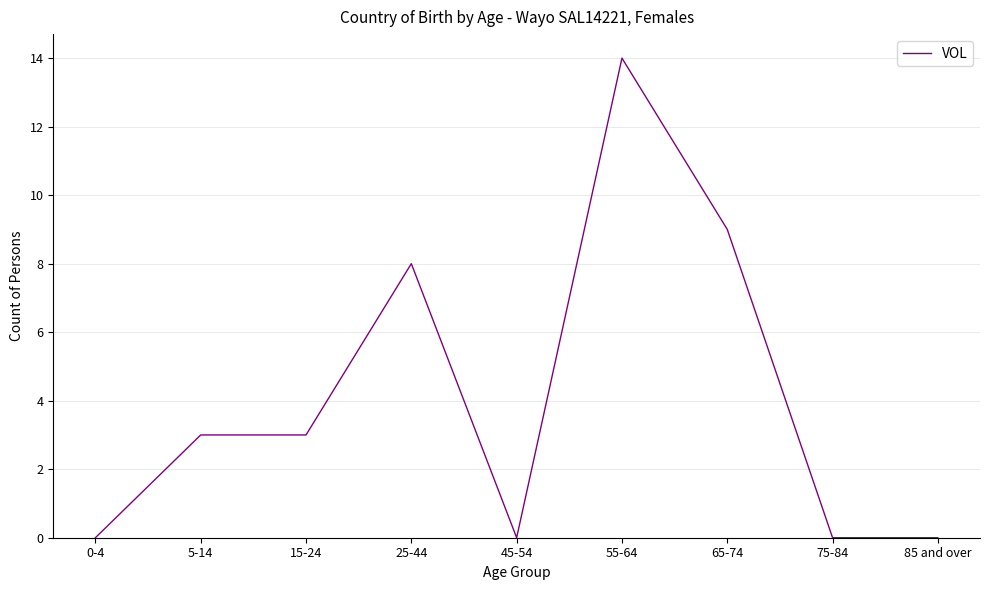

What is the sum of the values at 55-64 and 5-14?

17